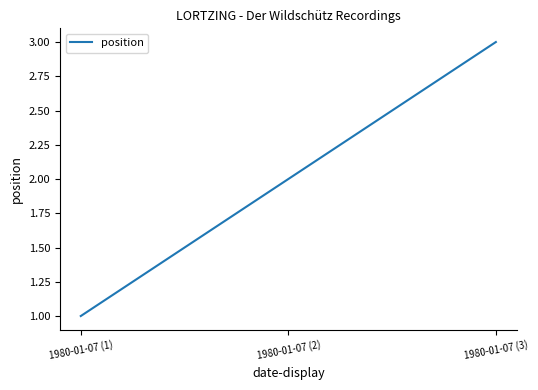

True or false: the data shows 1 at 1980-01-07 (3).

False